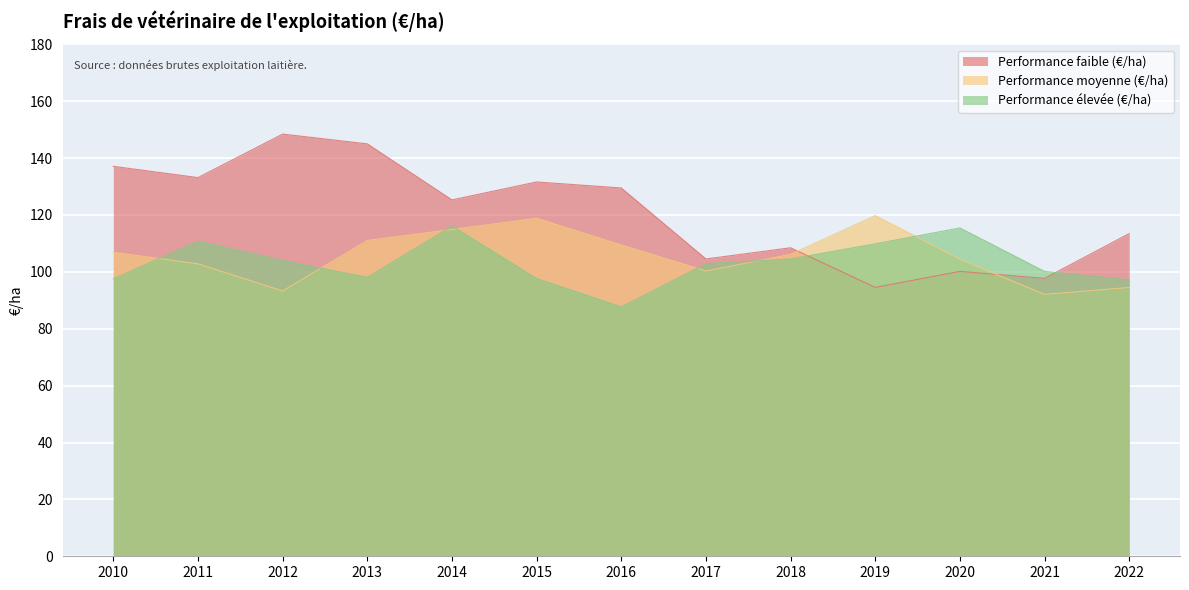

Between which two adjacent categories do Performance moyenne (€/ha) and Performance faible (€/ha) first intersect?

2018 and 2019